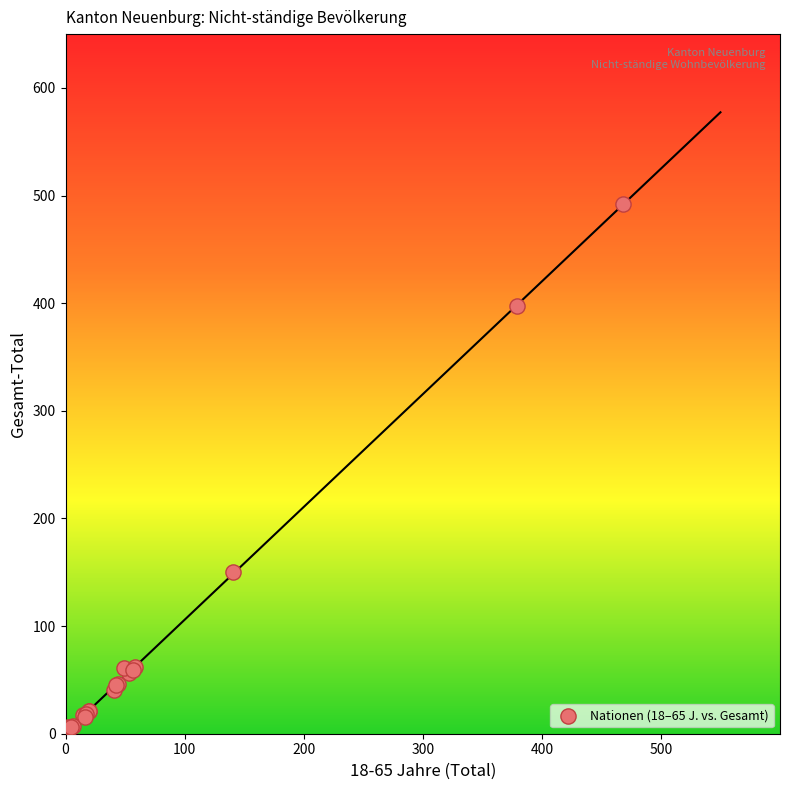

What Y value in the scatter plot is closest to 249?

150